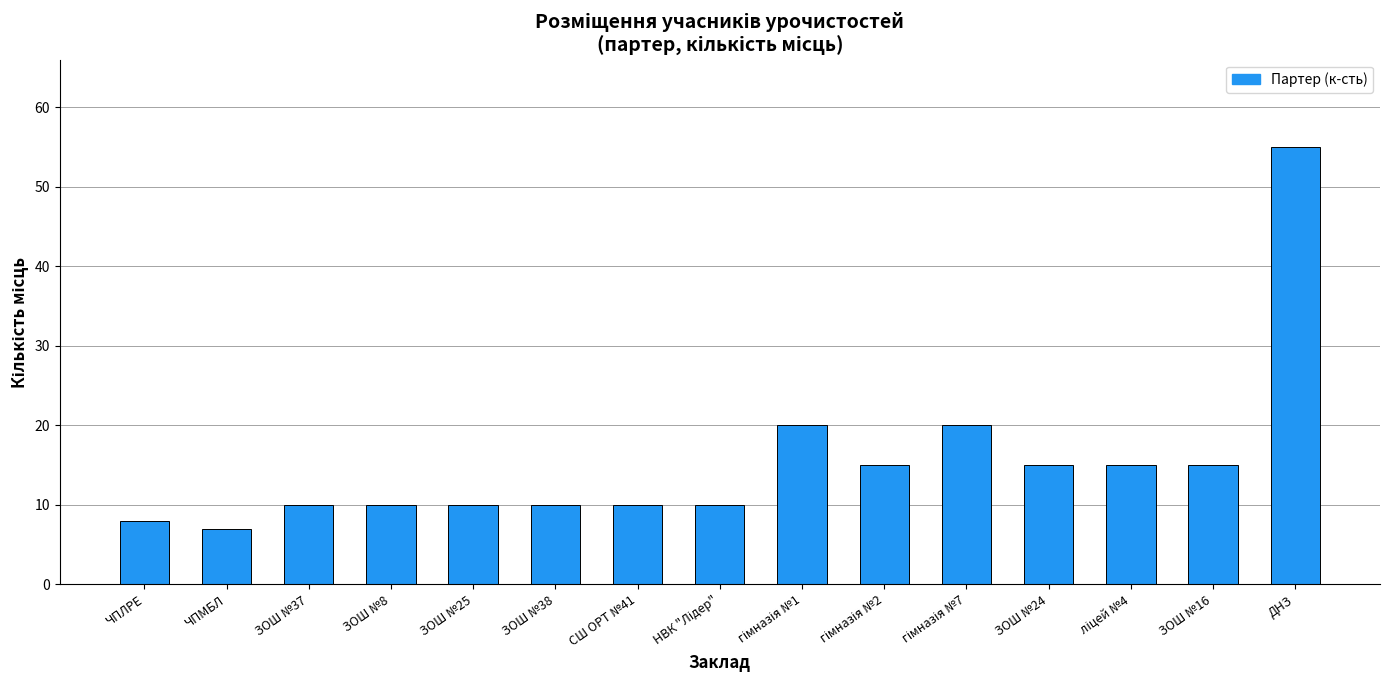

What is the change in value from ЧПЛРЕ to ЗОШ №16?

+7